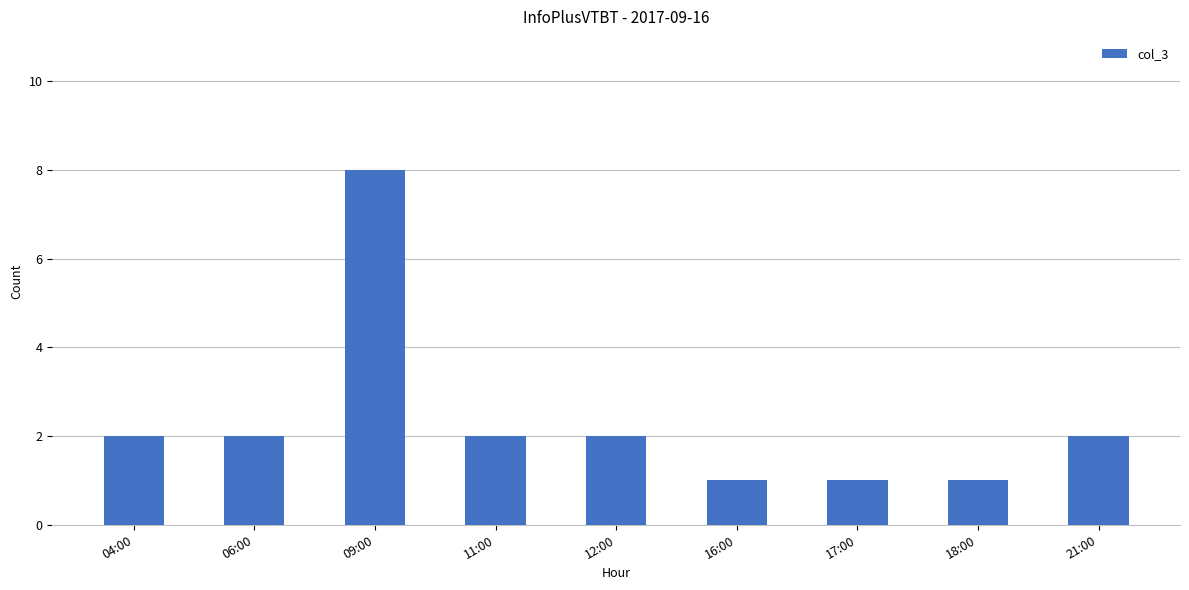

What is the difference between the maximum and minimum values?

7